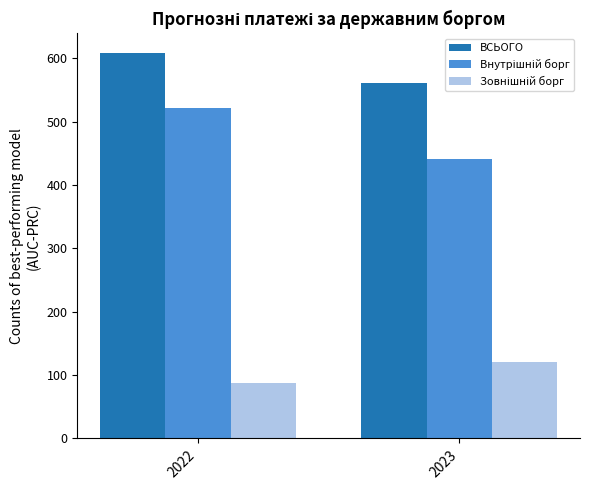

Where is ВСЬОГО nearest to the value 585?

2023